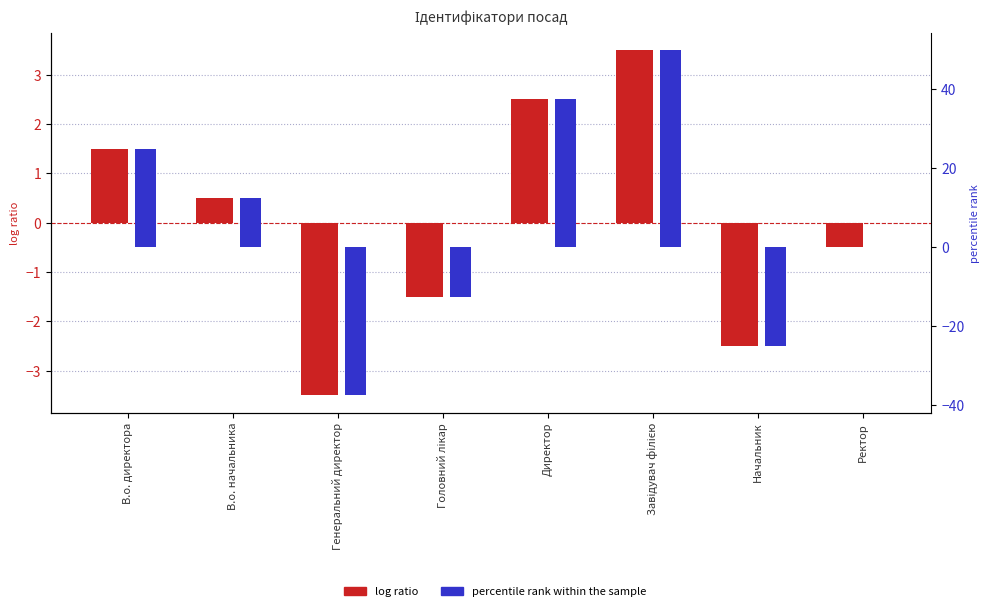

What is the value of the log ratio bar at the 2nd from the left?

0.5